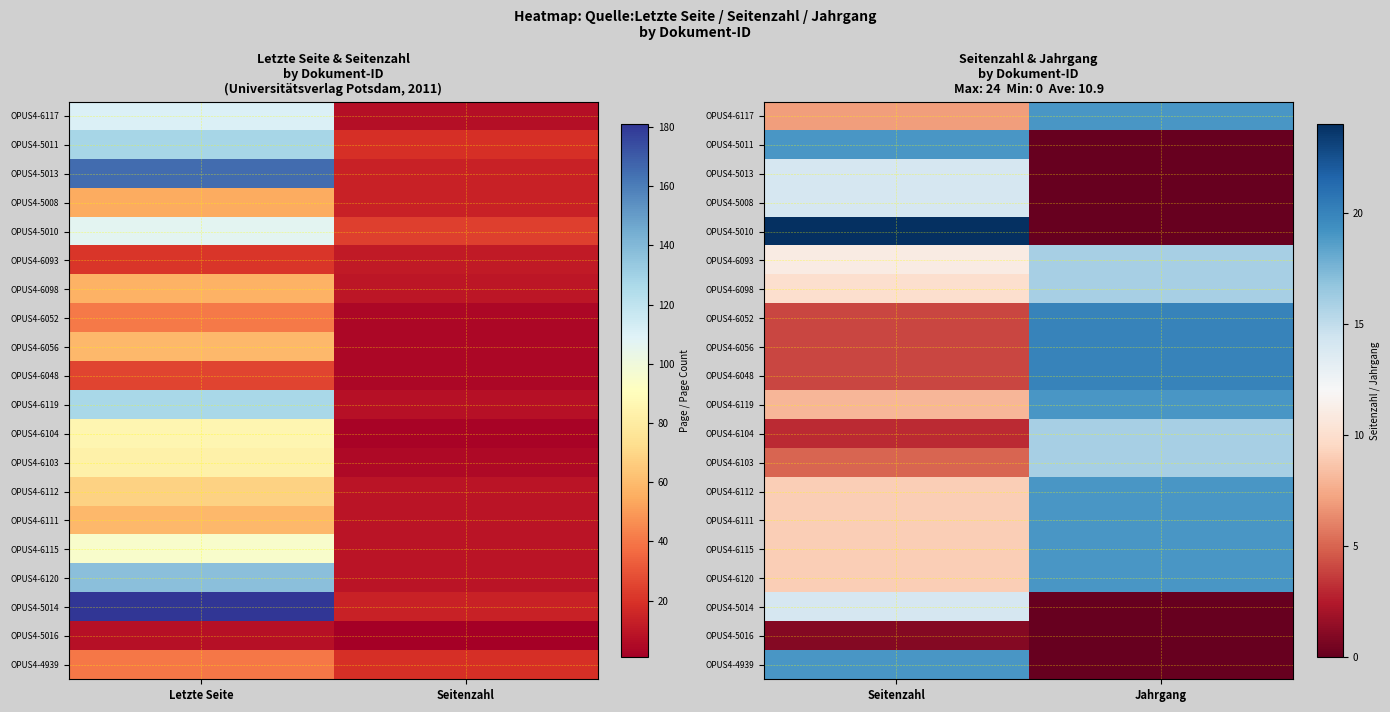

What is the average value of the OPUS4-6120 series?

14